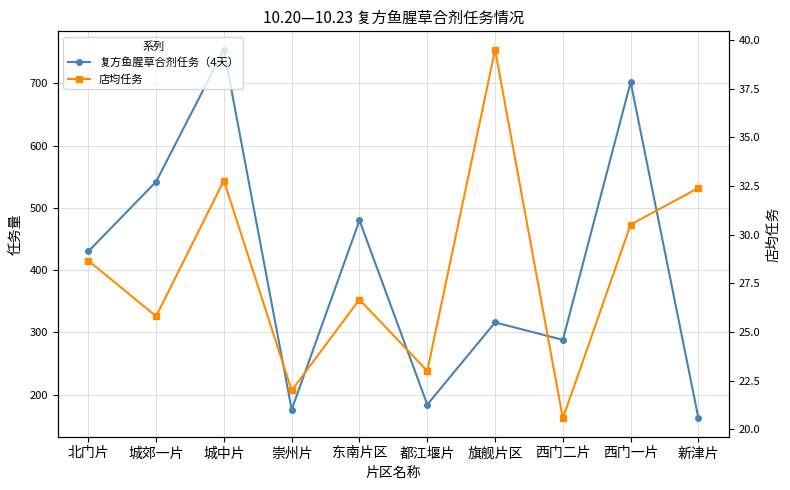

Rank the series at 新津片 from highest to lowest value.

复方鱼腥草合剂任务（4天）, 店均任务